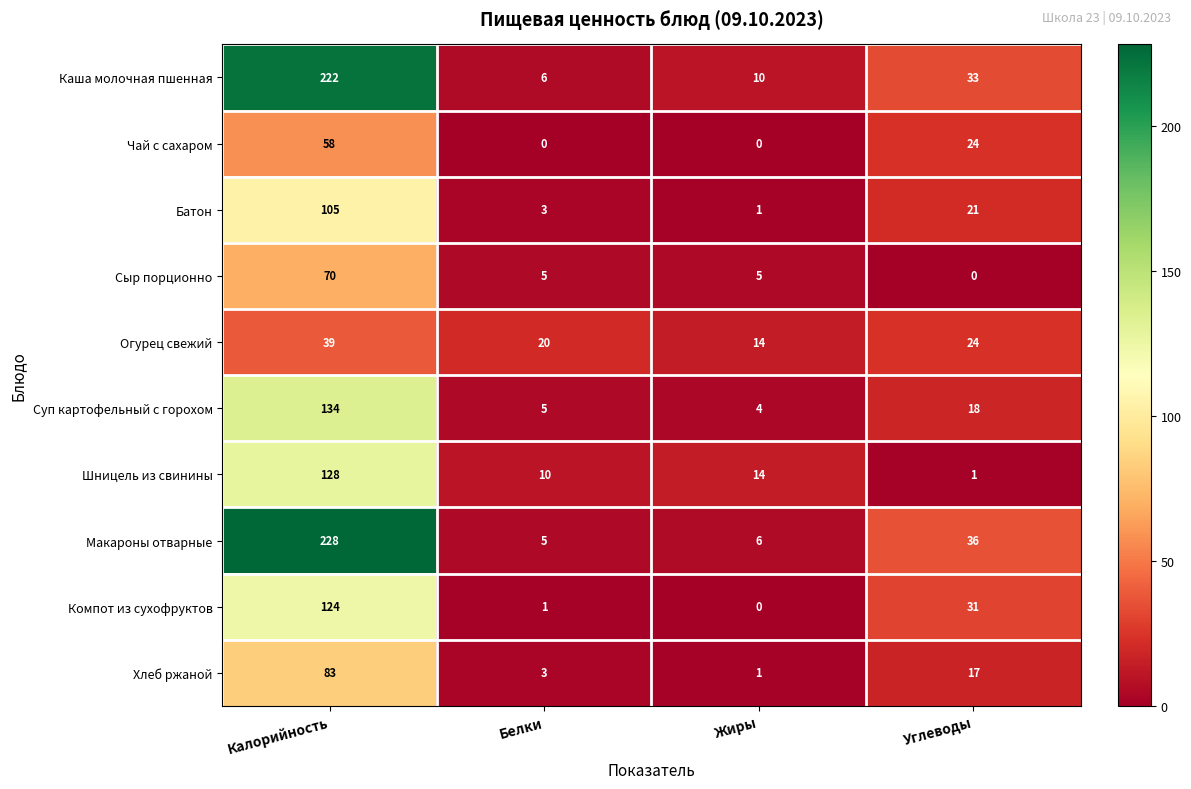

How many categories are shown in the chart?

4